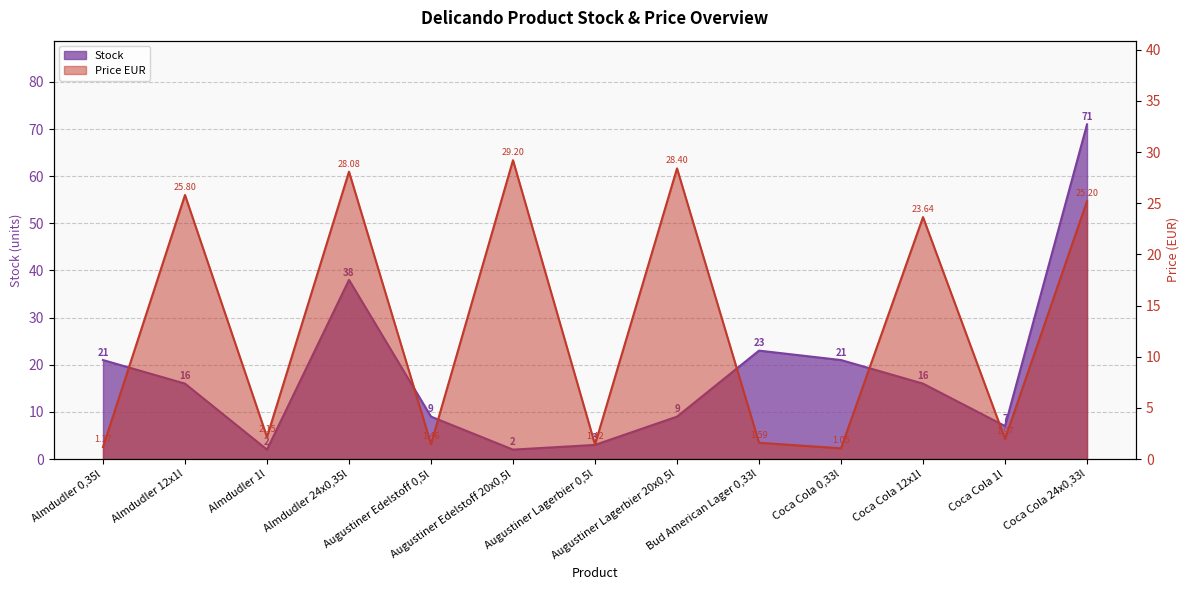

How many interior local valleys does the Price EUR series have?

5